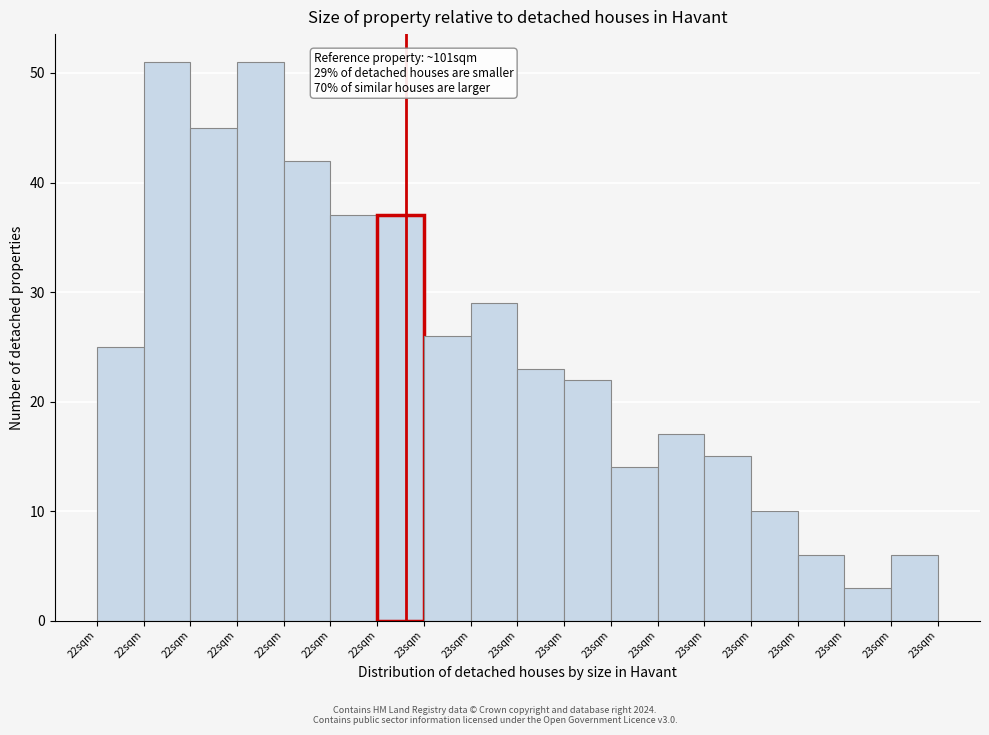

Count the number of data series in this chart.

1